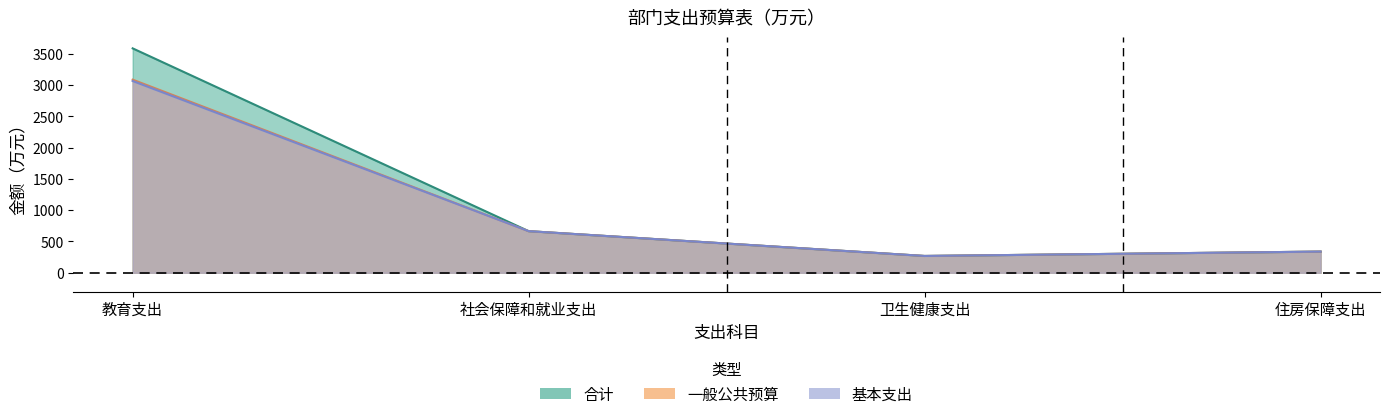

True or false: 基本支出 has a value of 522.8 at 住房保障支出.

False